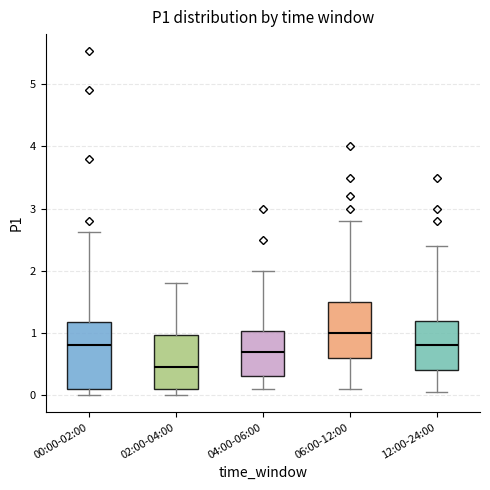

Which box has the highest median line?

06:00-12:00